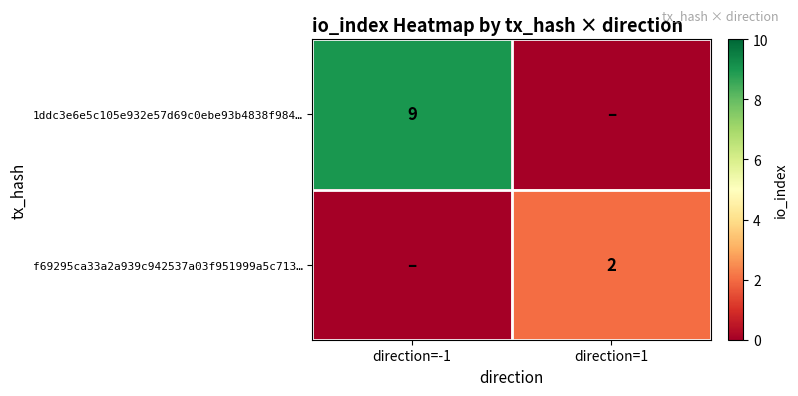

The value of 1ddc3e6e5c105e932e57d69c0ebe93b4838f984… at direction=-1 is 16. True or false?

False